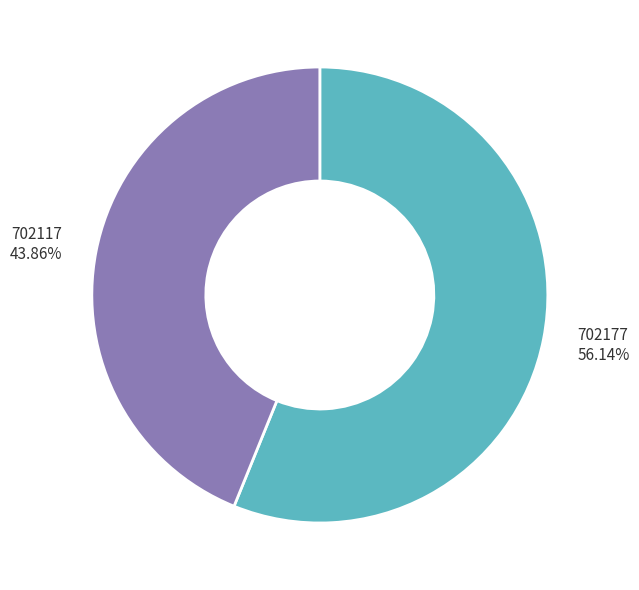

True or false: 702177 accounts for 47% of the total.

False